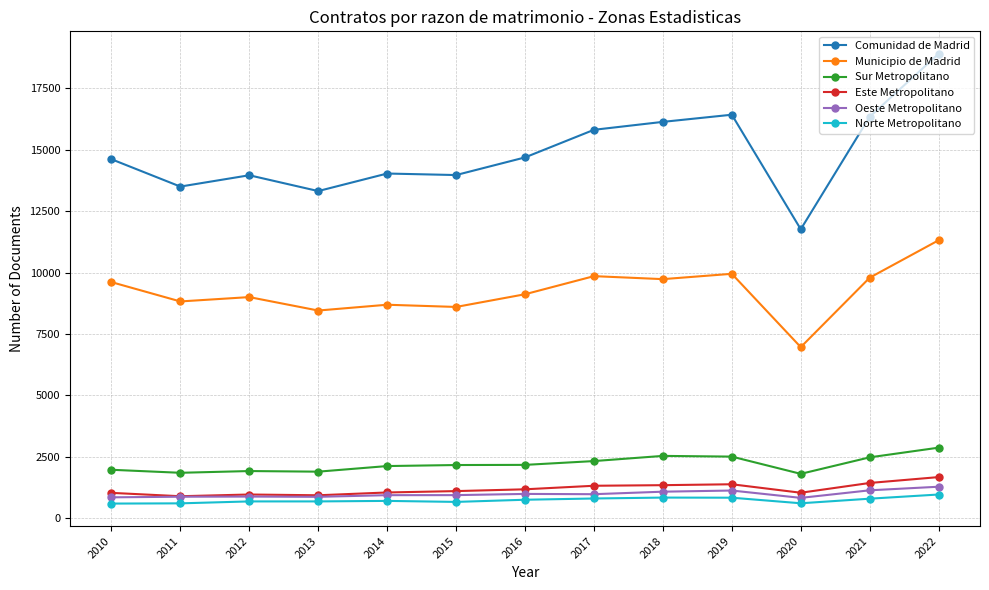

True or false: Sur Metropolitano and Norte Metropolitano intersect in this chart.

False